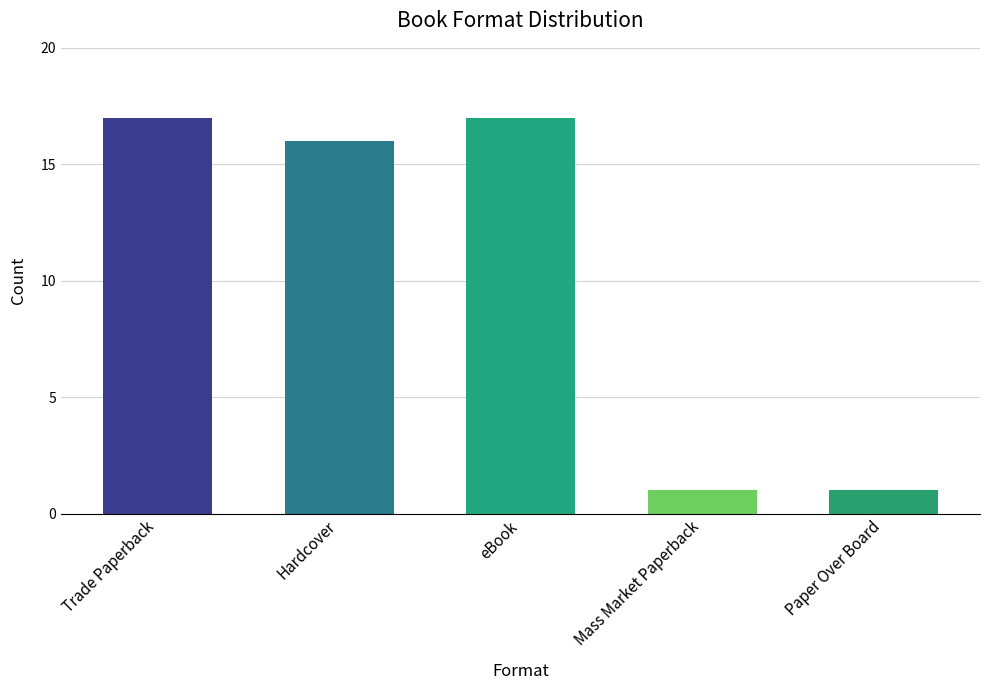

Reading right to left, transcribe all the data shown in this chart.

Paper Over Board=1	Mass Market Paperback=1	eBook=17	Hardcover=16	Trade Paperback=17